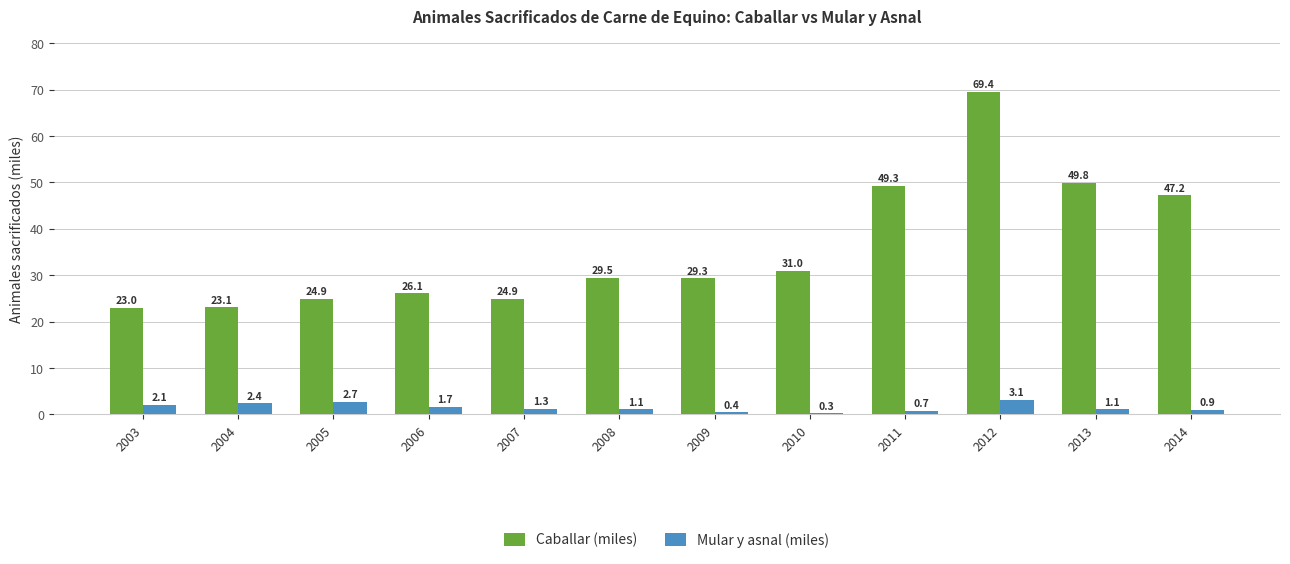

At how many categories does at least one series exceed 62?

1